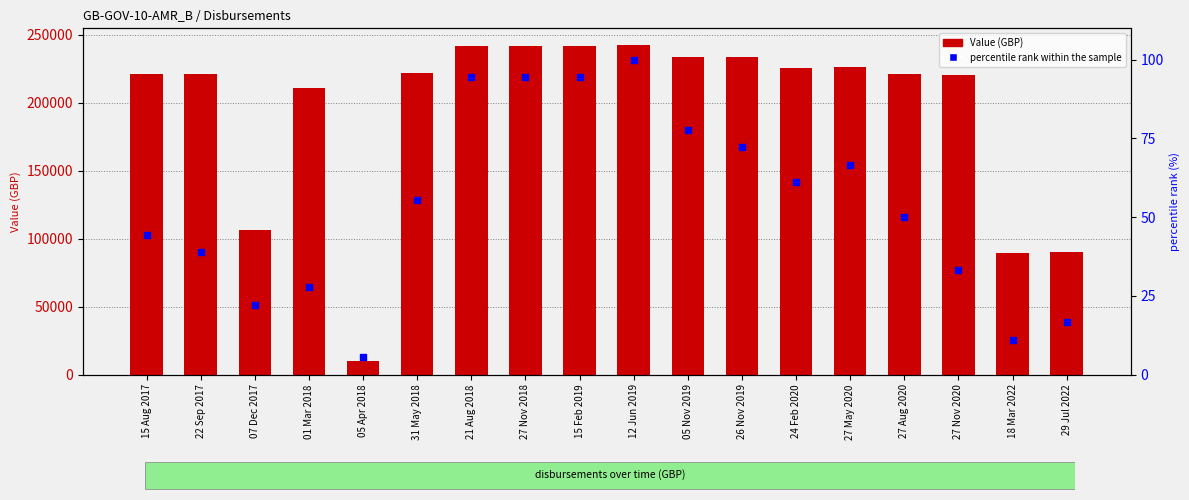

Which series has the largest total across all categories?

Value (GBP)